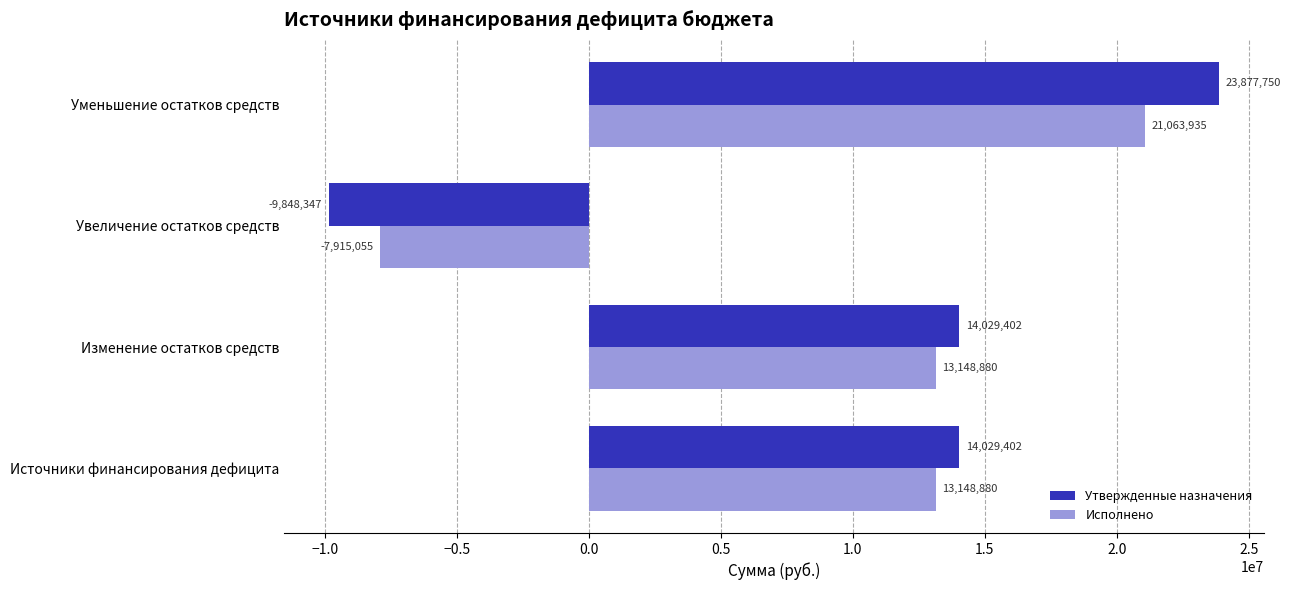

The value of Исполнено at Источники финансирования дефицита is 8355261.4. True or false?

False